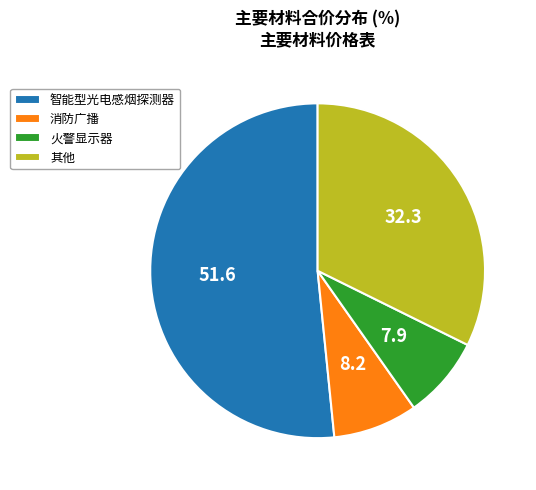

Is there any slice that represents more than half of the pie?

Yes